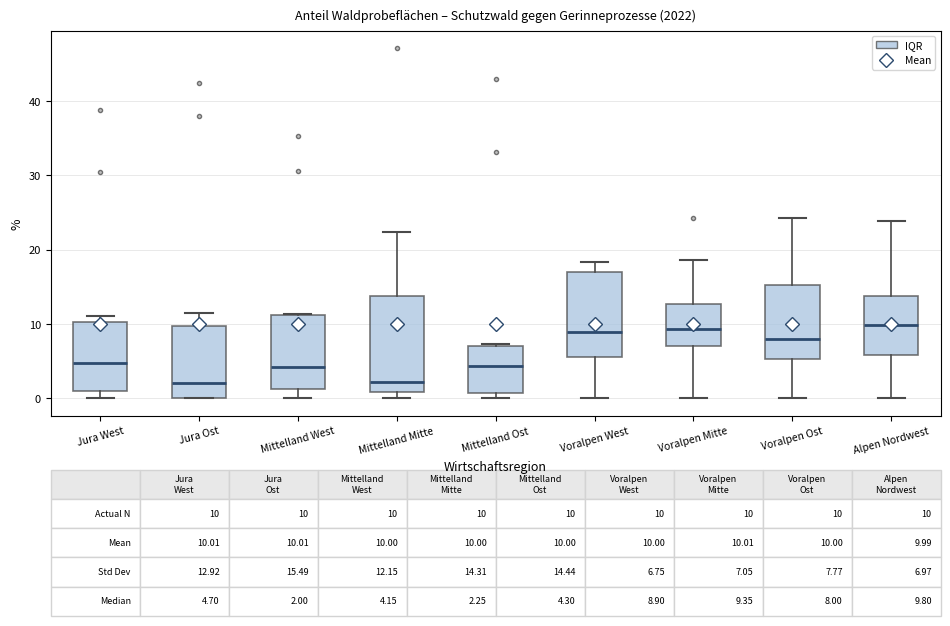

Which box is the tallest, from its lower edge to its upper edge?

Mittelland Mitte